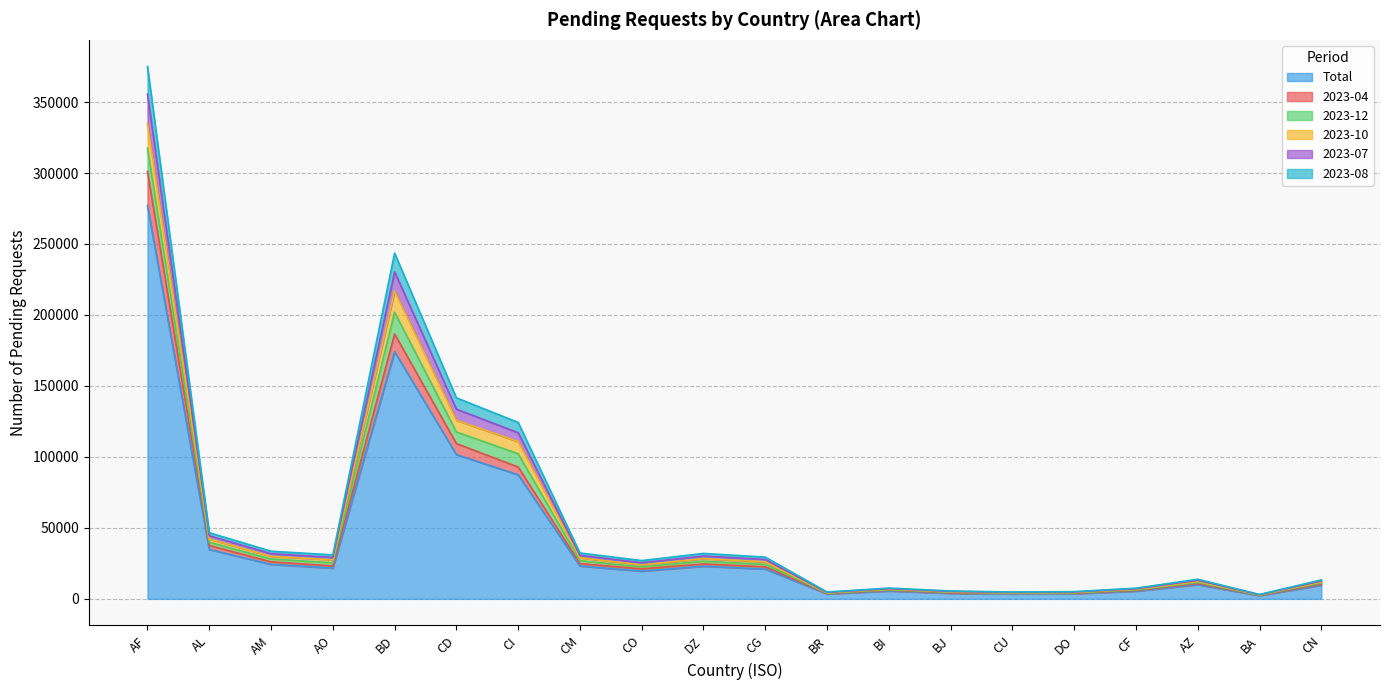

The value of Total at AZ is 10040. True or false?

True